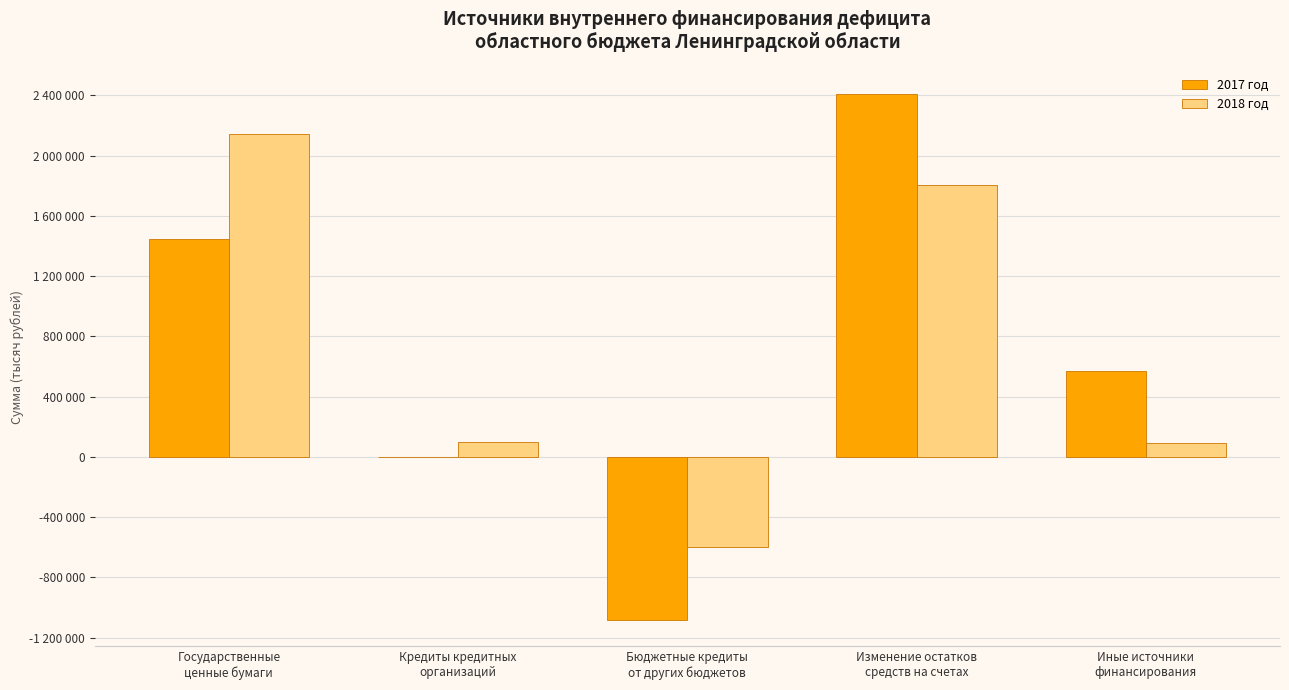

Is the value of 2018 год at Кредиты кредитных
организаций greater than the value of 2017 год at Государственные
ценные бумаги?

No